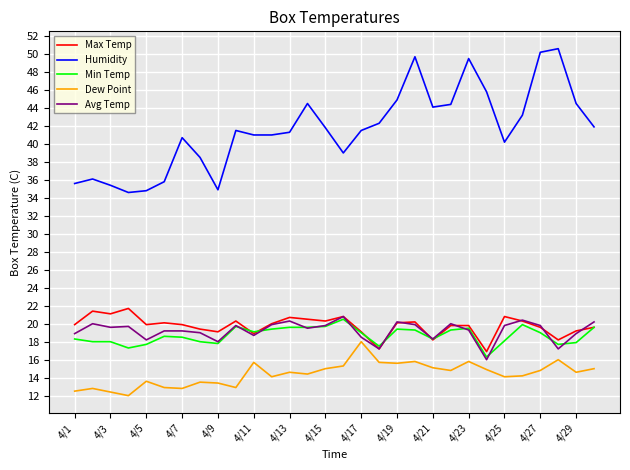

Which series has the widest spread of values?

Humidity